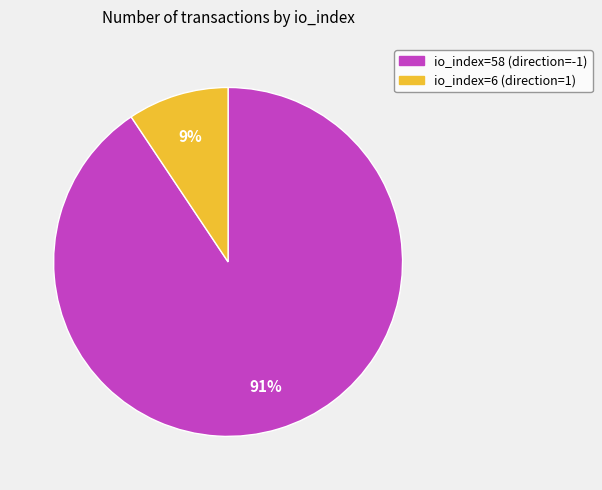

The io_index=58 (direction=-1) slice represents 91% of the pie. True or false?

True